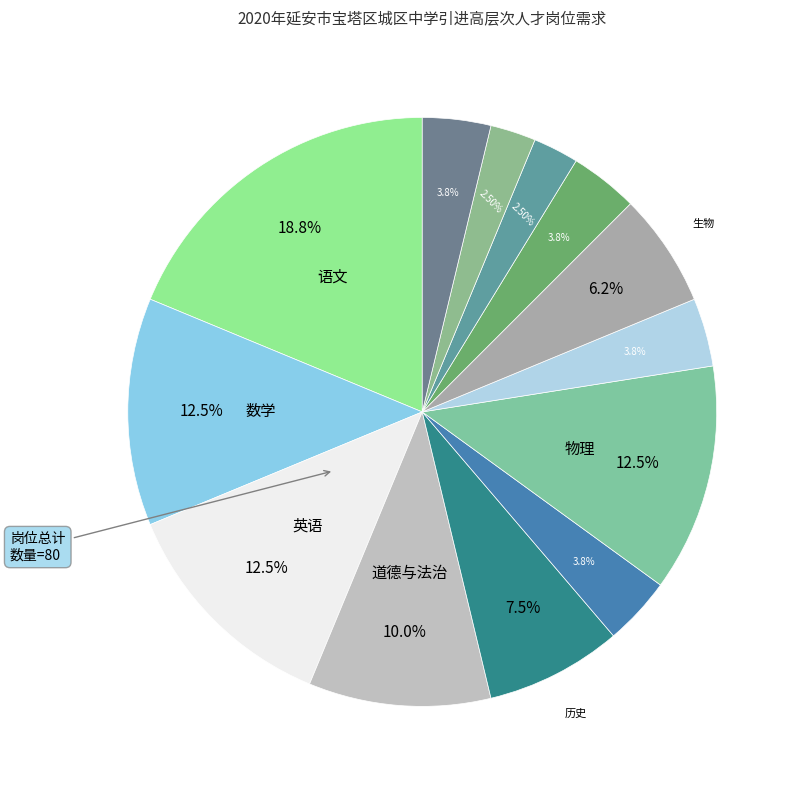

Rank the categories by value from highest to lowest.

语文, 数学, 英语, 物理, 道德与法治, 历史, 生物, 地理, 化学, 体育, 信息技术, 音乐, 美术